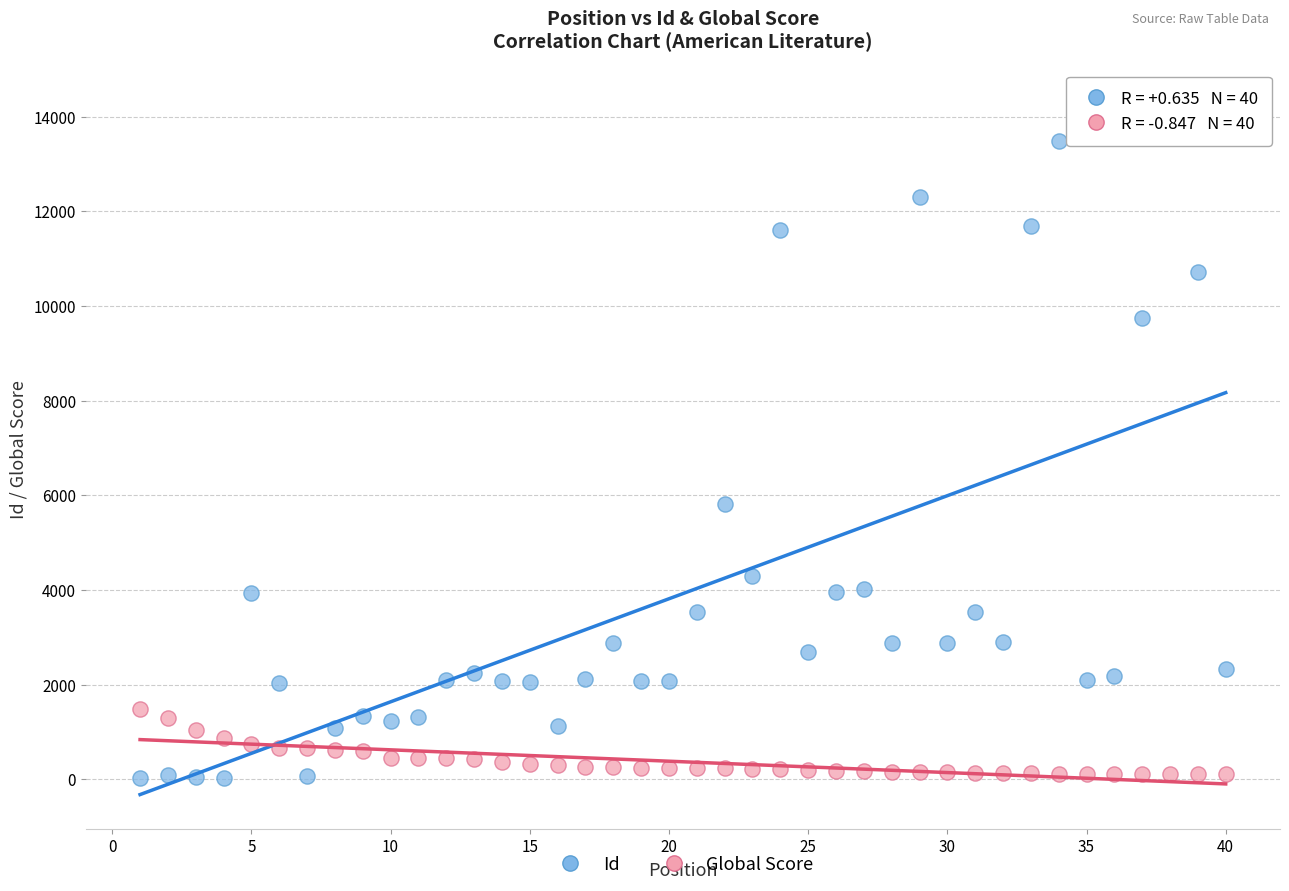

What is the X range (max minus min) for the scatter plot?

39